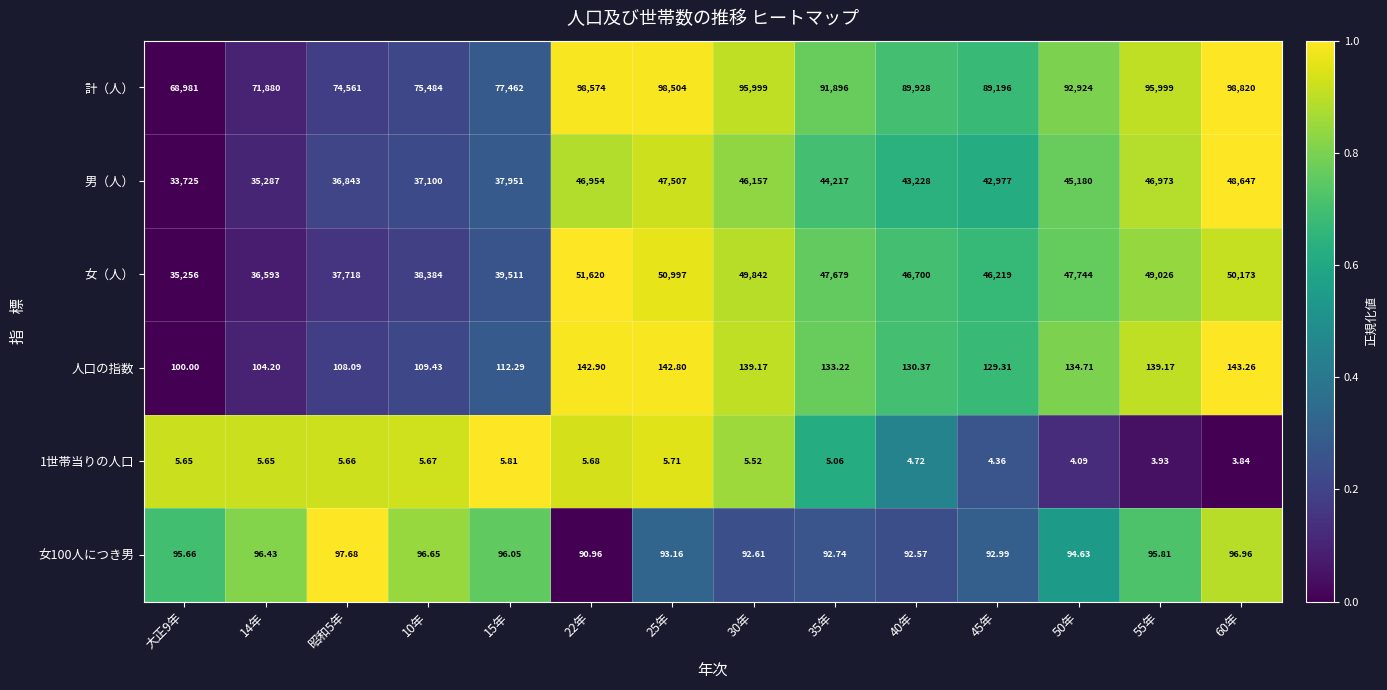

Is the value of 男（人） at 40年 greater than the value of 計（人） at 40年?

No